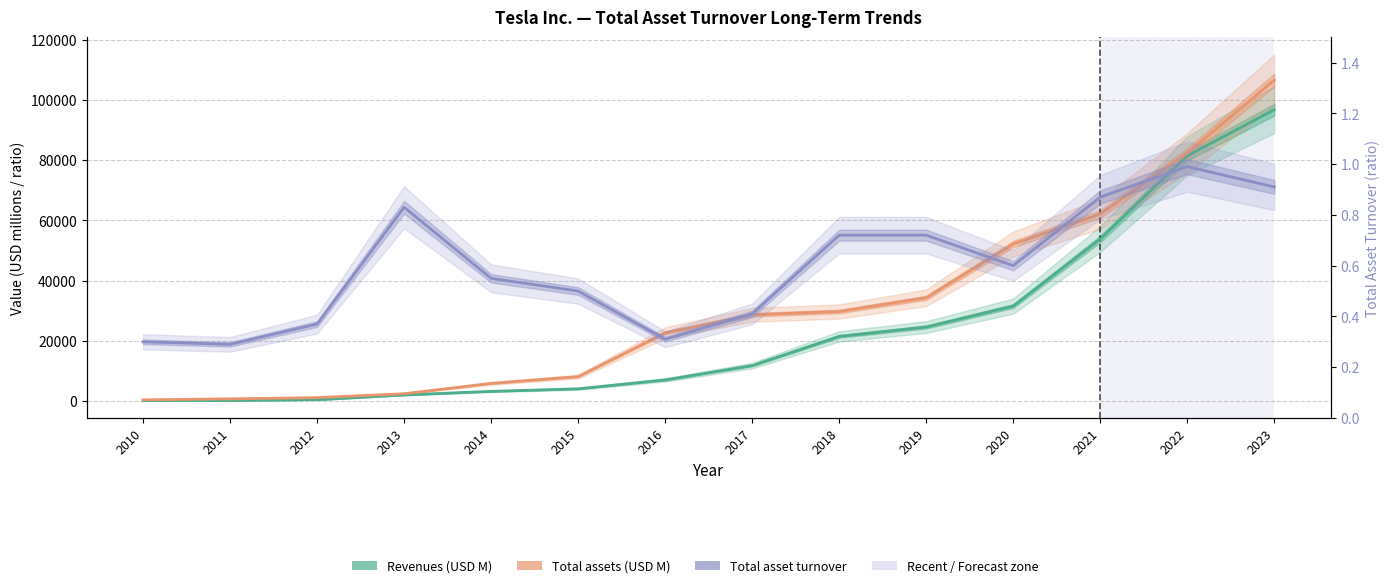

At 2013, list the series in order from smallest to largest.

Total asset turnover, Revenues, Total assets